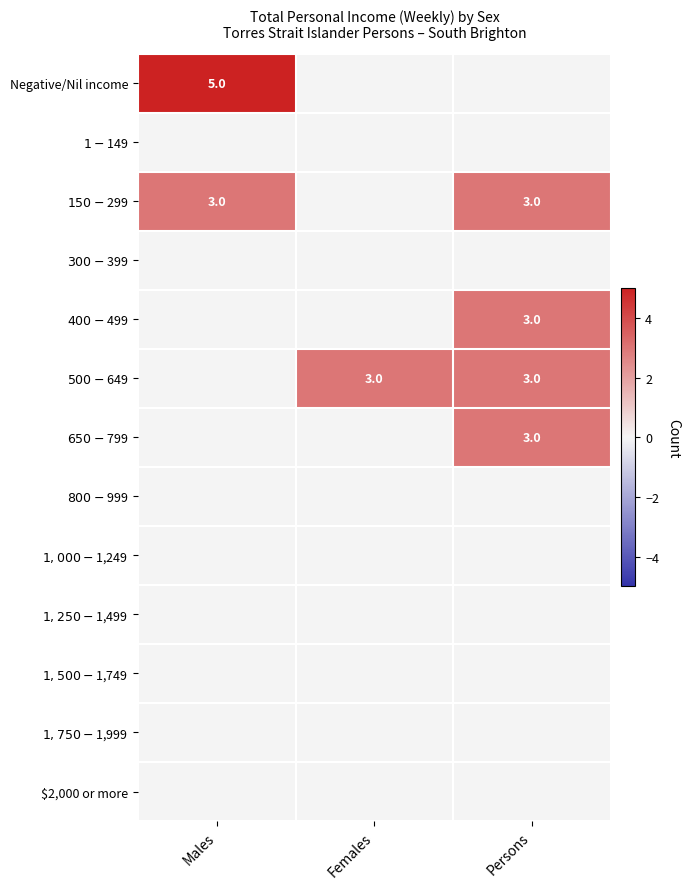

At Persons, list the series in order from largest to smallest.

$150-$299, $400-$499, $500-$649, $650-$799, Negative/Nil income, $1-$149, $300-$399, $800-$999, $1,000-$1,249, $1,250-$1,499, $1,500-$1,749, $1,750-$1,999, $2,000 or more